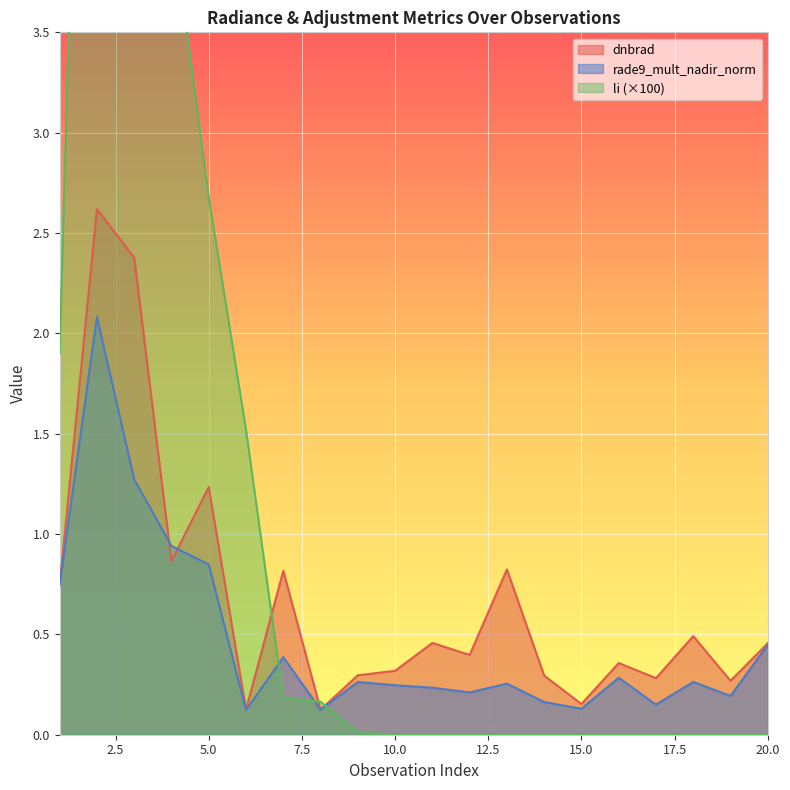

List the labels in order of li value, largest first.

2, 3, 4, 5, 1, 6, 7, 8, 9, 10, 12, 20, 11, 14, 13, 18, 15, 16, 17, 19